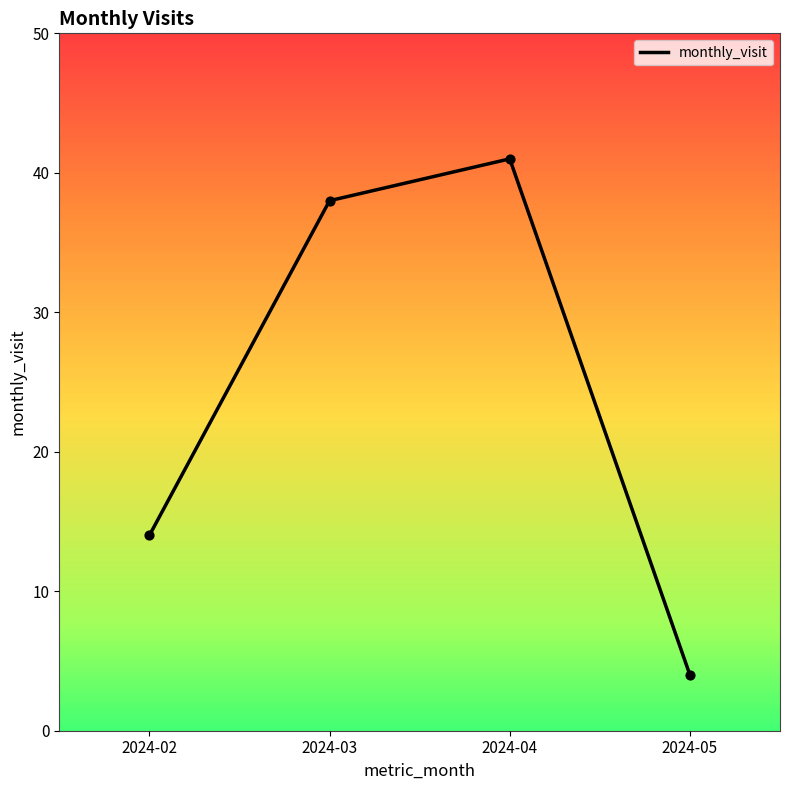

What is the change in value from 2024-04 to 2024-05?

-37